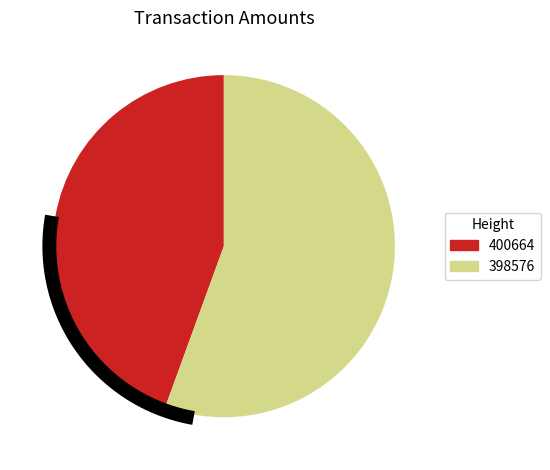

Which slice represents more than half of the pie?

398576